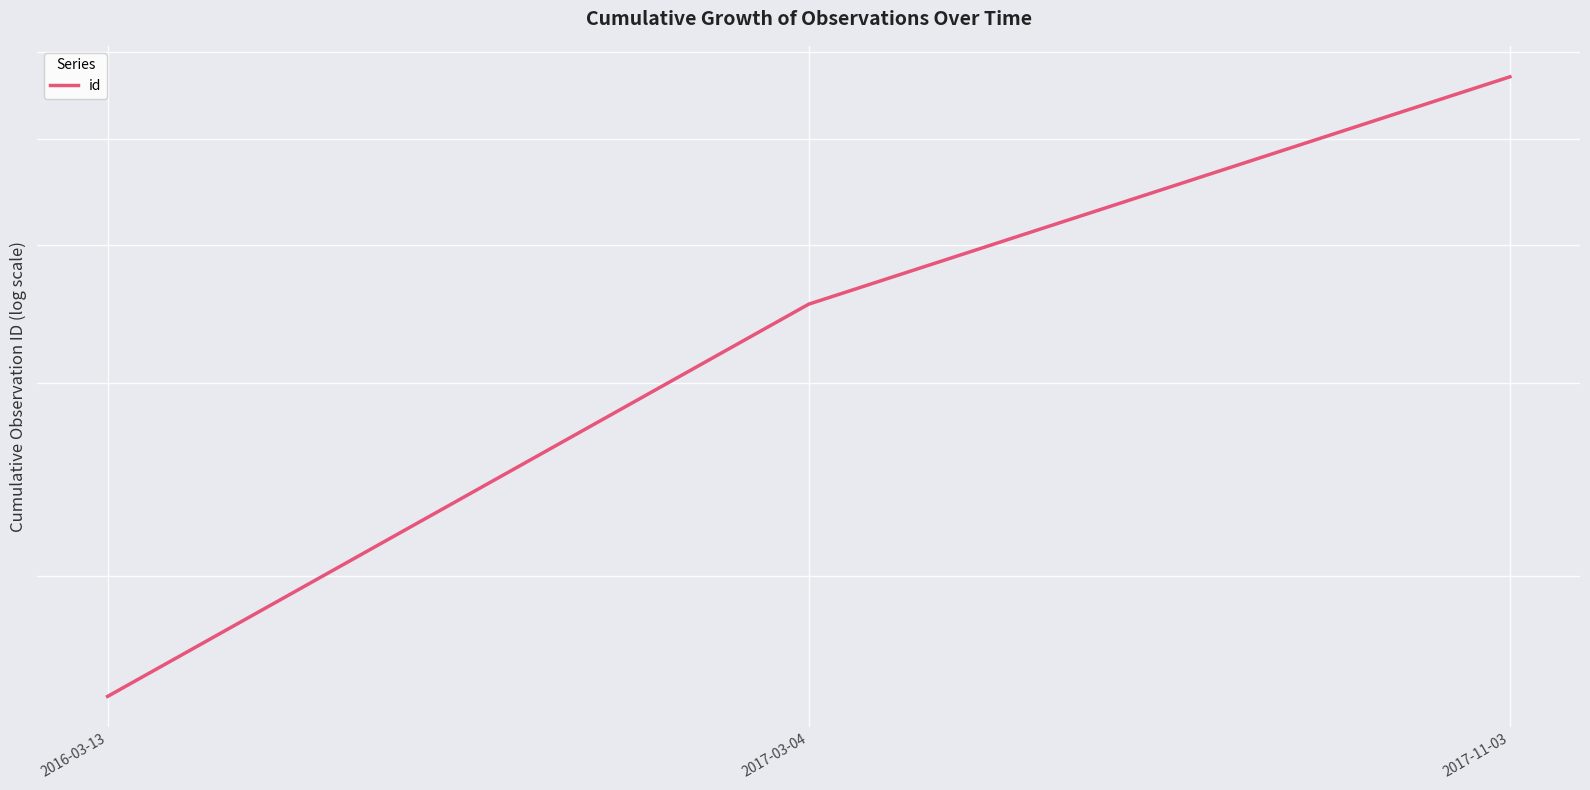

Reading right to left, what are all the values shown in this chart?

2017-11-03=5697	2017-03-04=3537	2016-03-13=1554